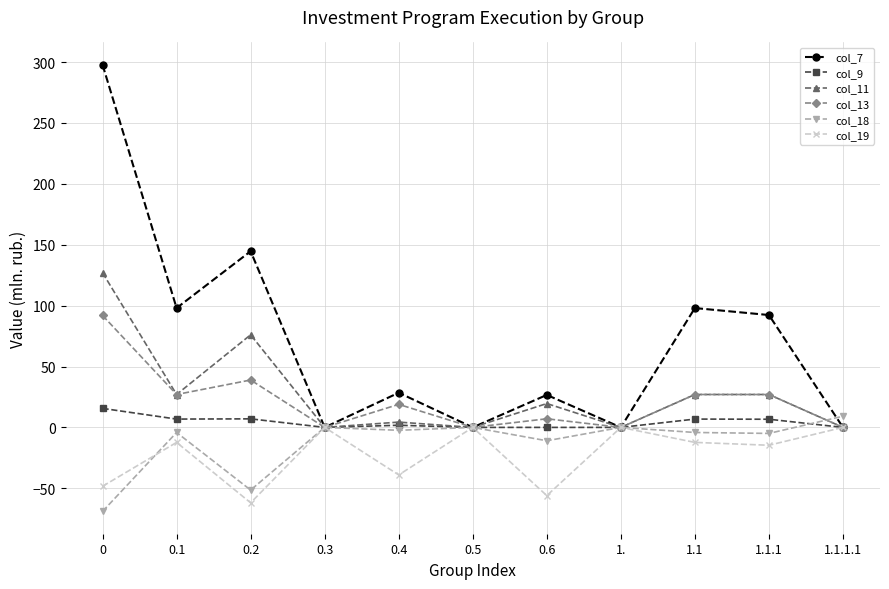

What is the difference between the maximum and minimum values in the col_7 series?

297.8